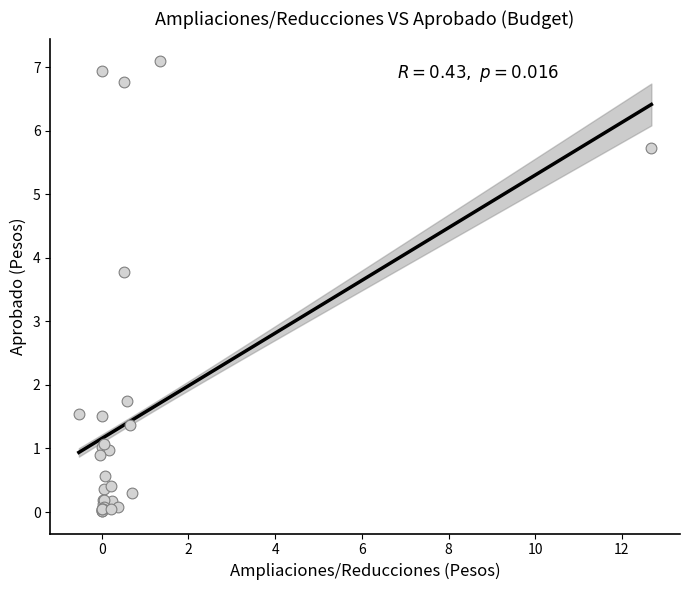

What Y value in the scatter plot is closest to 3?

3.8